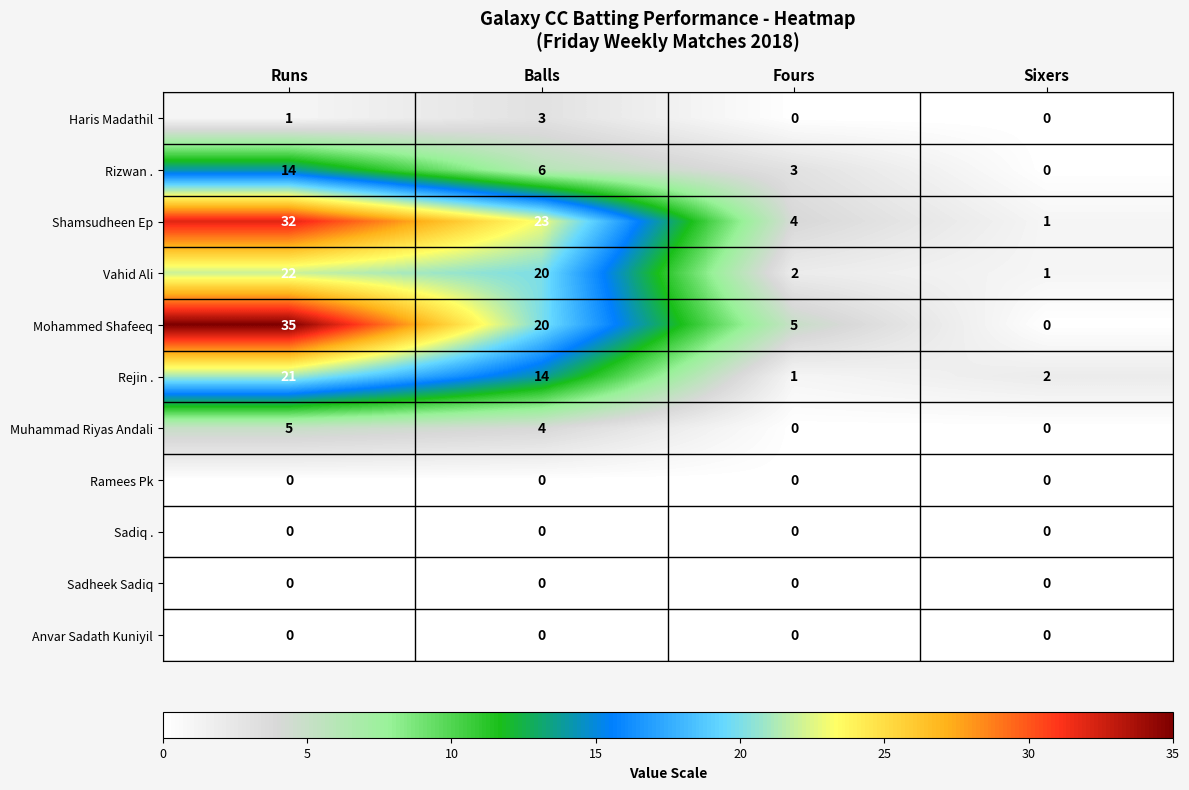

At which category does the chart reach its peak across all series?

Runs